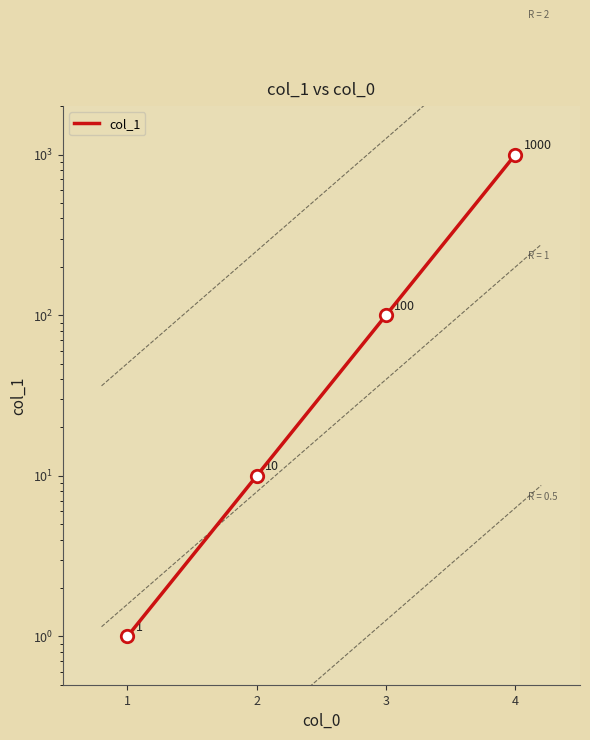

Which has a higher value, 3 or 2?

3